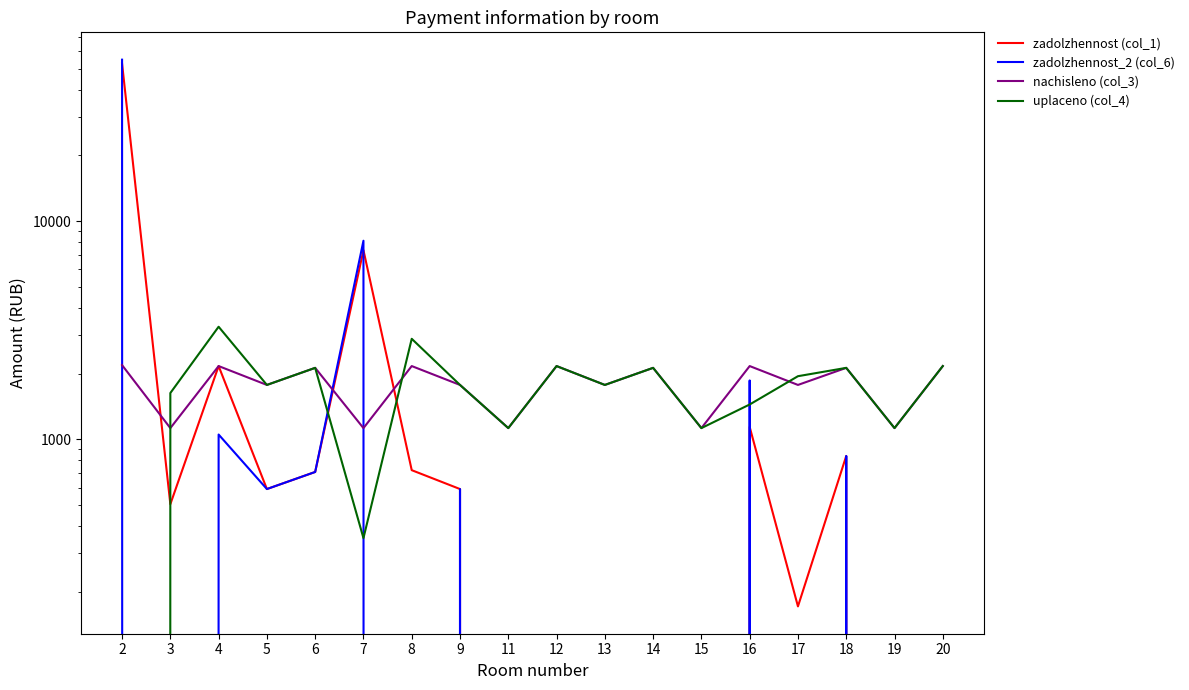

Reading left to right, extract all data points from this chart.

zadolzhennost (col_1): 2=52709.4	3=503.8	4=2164.3	5=591.1	6=707.9	7=7350.3	8=721.4	9=591.1	11=0.0	12=0.0	13=0.0	14=0.0	15=0.0	16=1138.3	17=171.4	18=837.9	19=0.0	20=0.0
zadolzhennost_2 (col_6): 2=54895.8	3=0.0	4=1051.0	5=591.1	6=707.9	7=8122.6	8=0.0	9=591.1	11=0.0	12=0.0	13=0.0	14=0.0	15=0.0	16=1859.7	17=0.0	18=837.9	19=0.0	20=0.0
nachisleno (col_3): 2=2186.4	3=1124.5	4=2164.3	5=1773.5	6=2123.7	7=1124.5	8=2164.3	9=1773.5	11=1124.5	12=2164.3	13=1773.5	14=2123.7	15=1124.5	16=2164.3	17=1773.5	18=2123.7	19=1124.5	20=2164.3
uplaceno (col_4): 2=0.0	3=1628.3	4=3277.6	5=1773.5	6=2123.7	7=352.3	8=2885.7	9=1773.5	11=1124.5	12=2164.3	13=1773.5	14=2123.7	15=1124.5	16=1442.8	17=1944.8	18=2123.7	19=1124.5	20=2164.3